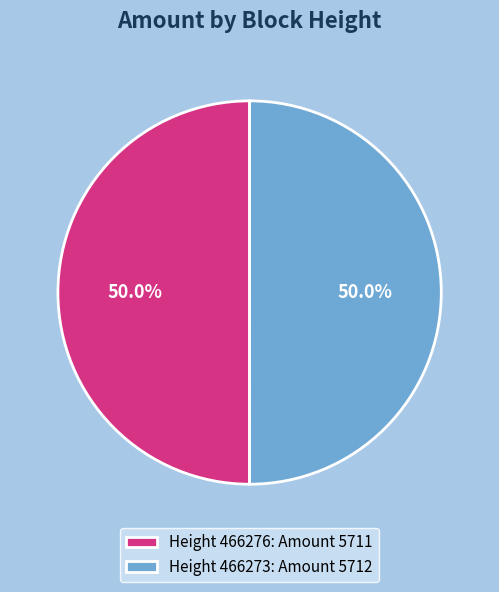

Do Height 466276: Amount 5711 and Height 466273: Amount 5712 together represent more than half of the pie?

Yes